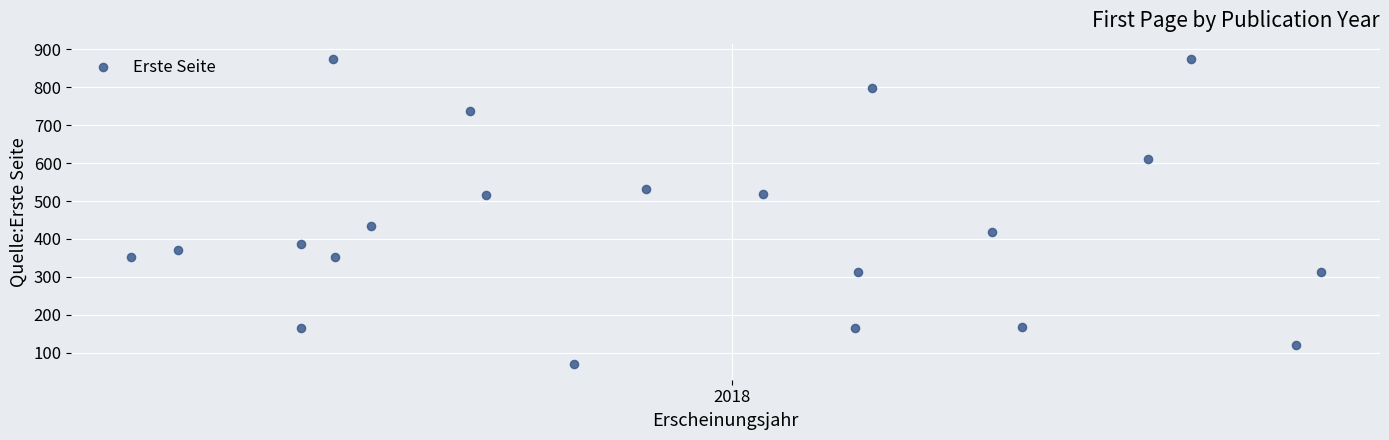

What is the range of Y values (max minus min)?

806